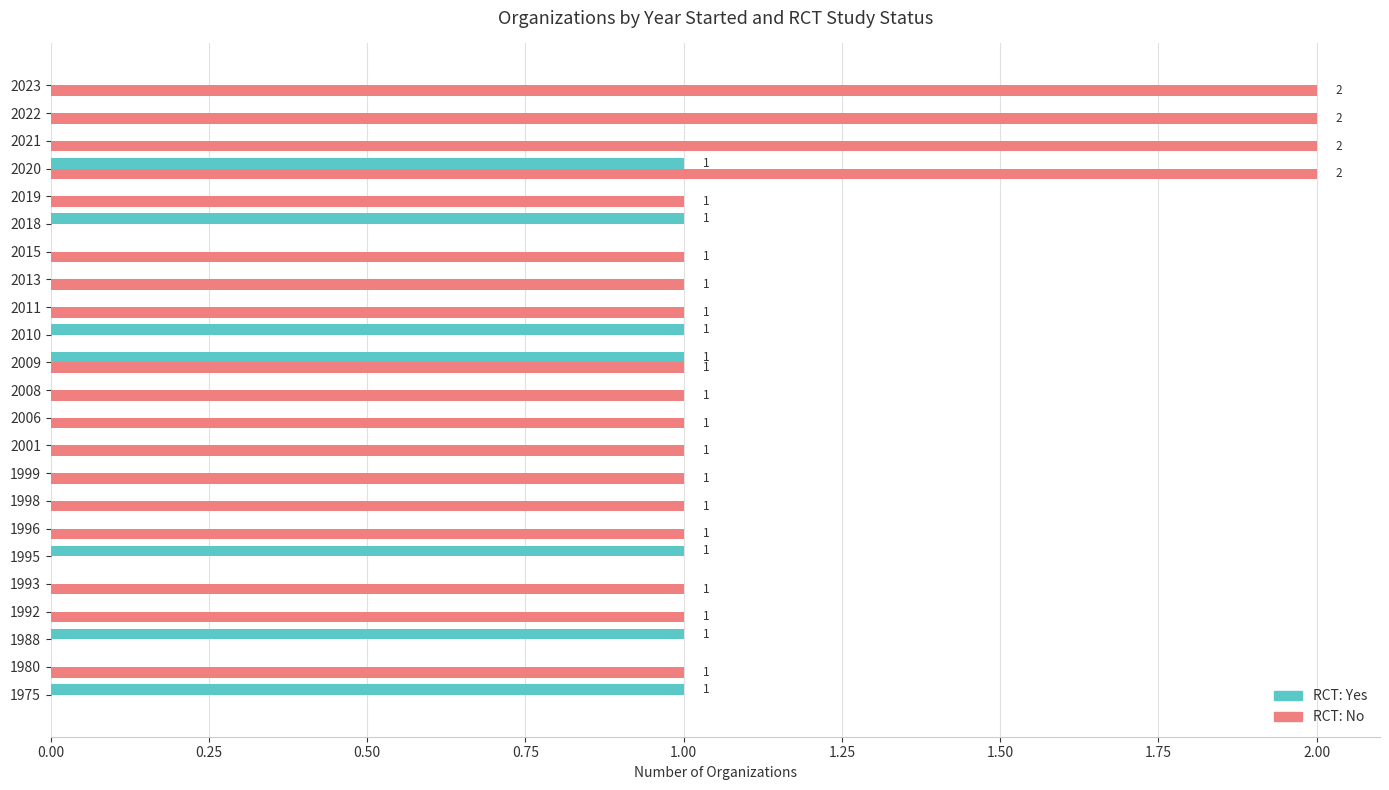

At which category is the sum across all series the highest?

2020